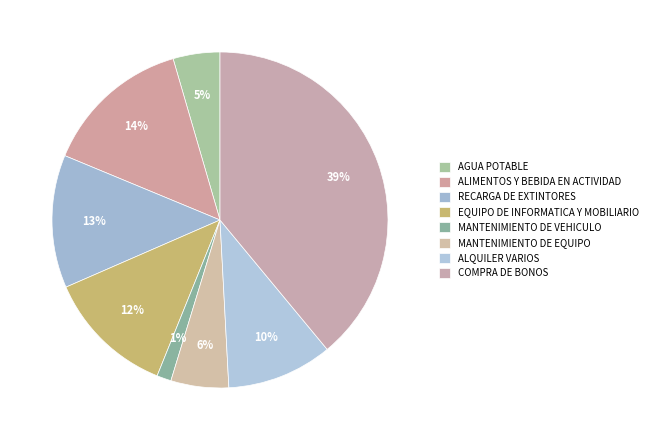

How many segments does this pie chart have?

8